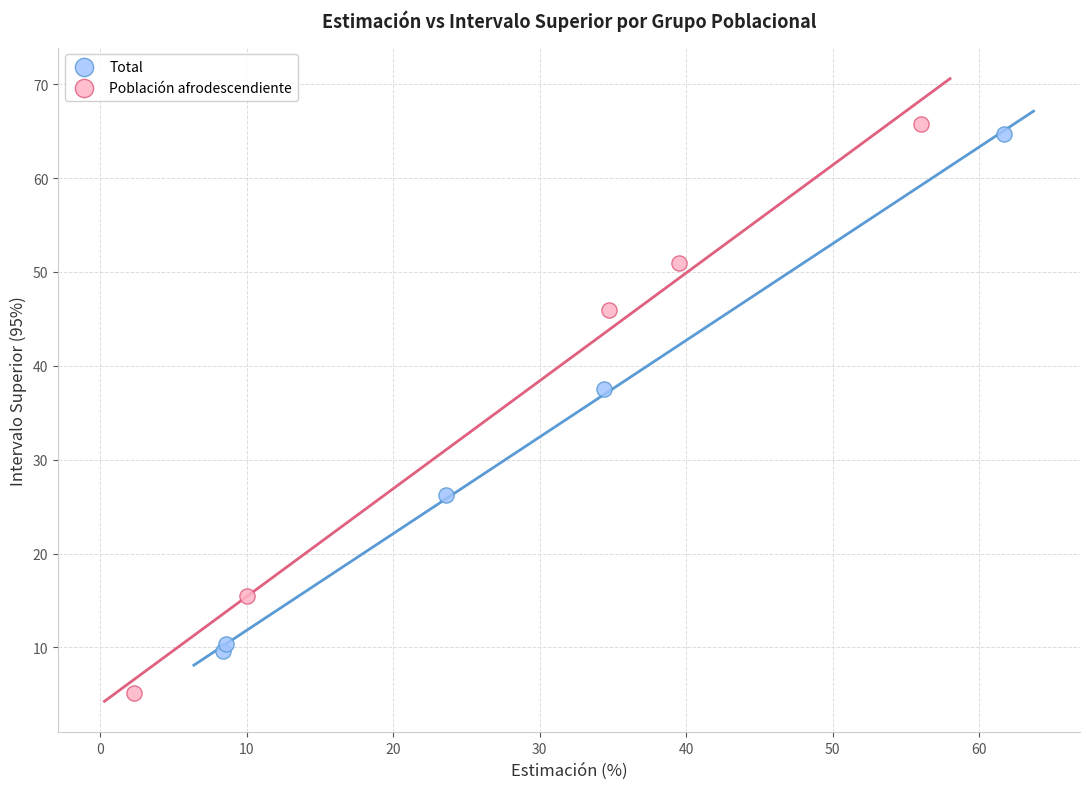

Which series has the widest spread of Y values?

Población afrodescendiente